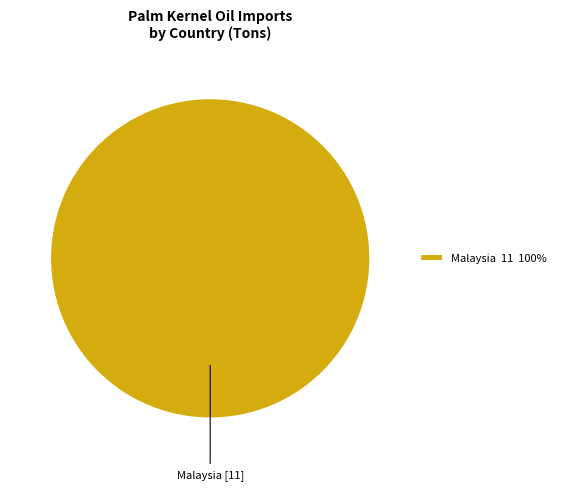

The Malaysia slice represents 100% of the pie. True or false?

True